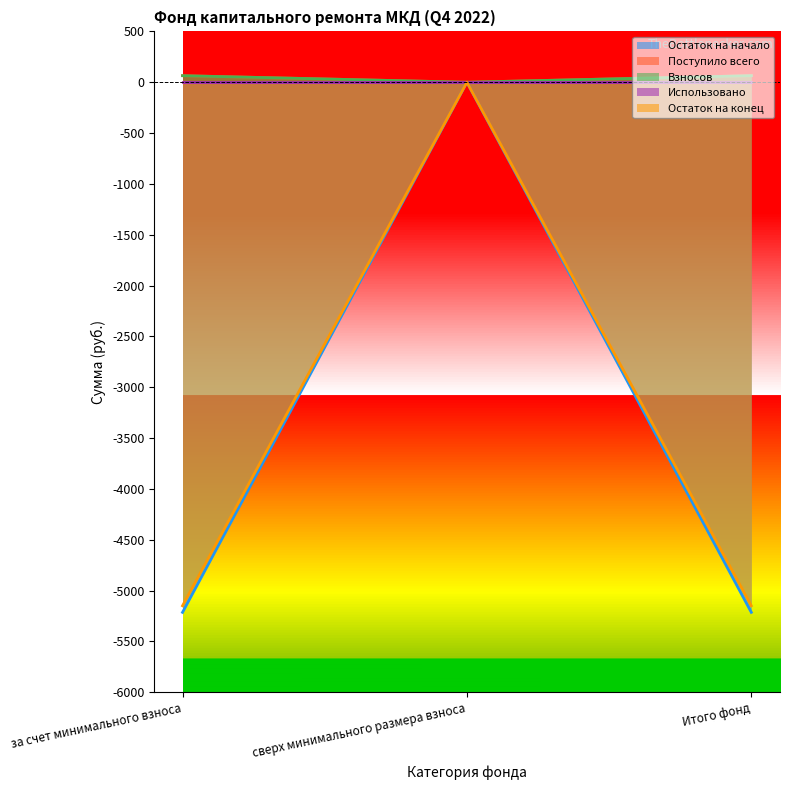

What is the label of the 2nd point from the right?

сверх минимального размера взноса